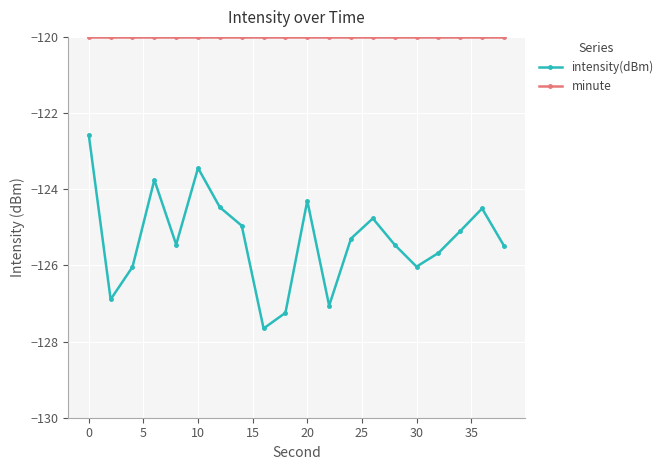

What is the sum of all intensity(dBm) values?

-2506.2